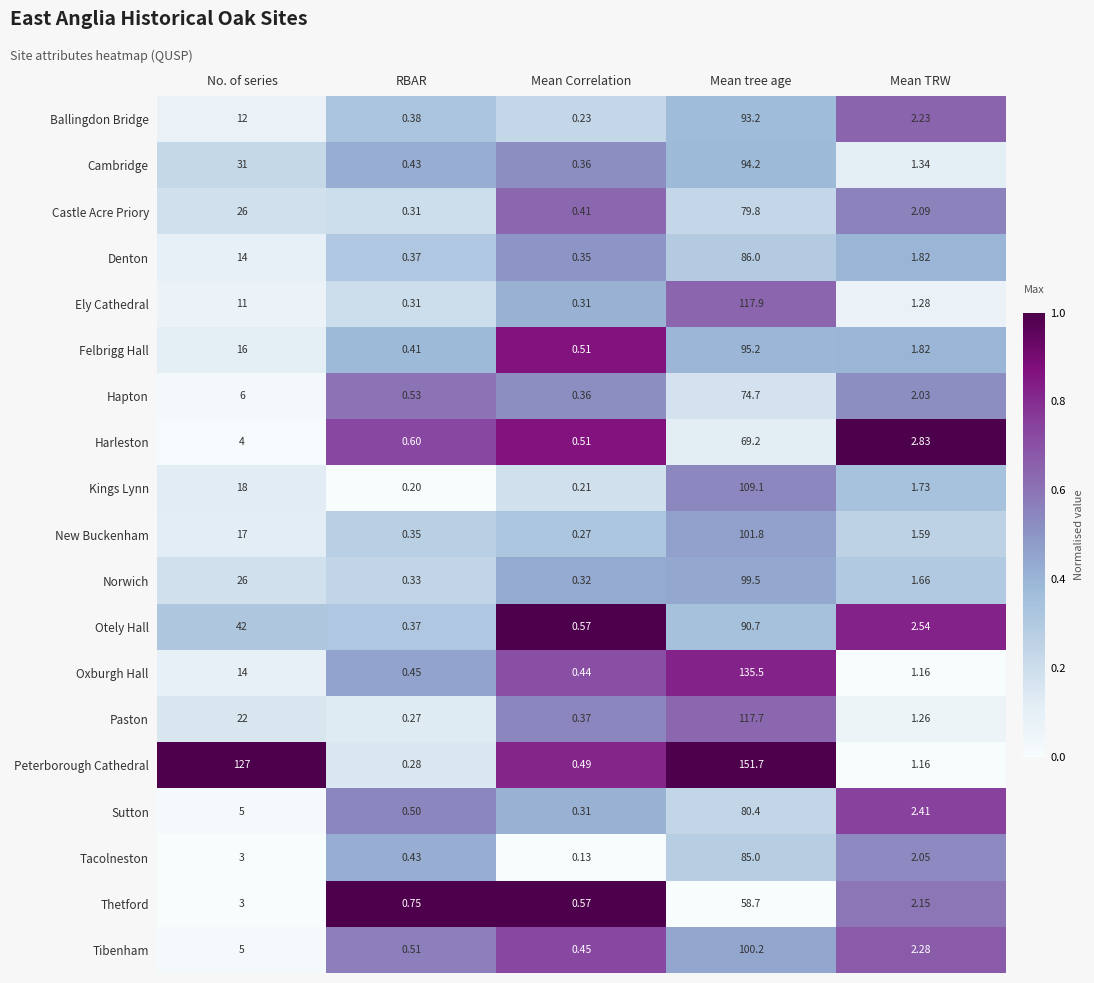

Where does the Castle Acre Priory series first go above 2?

No. of series